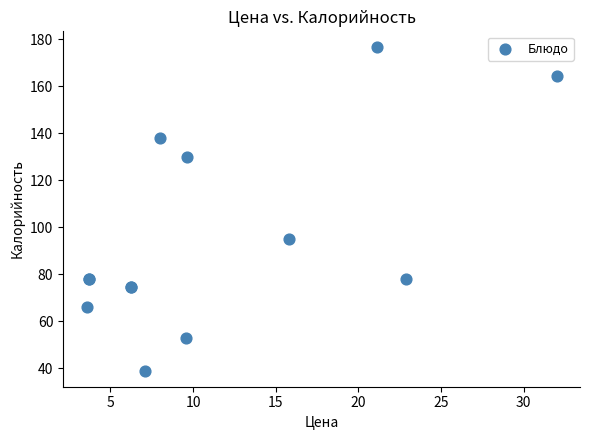

What Y value in the scatter plot is closest to 107?

95.0